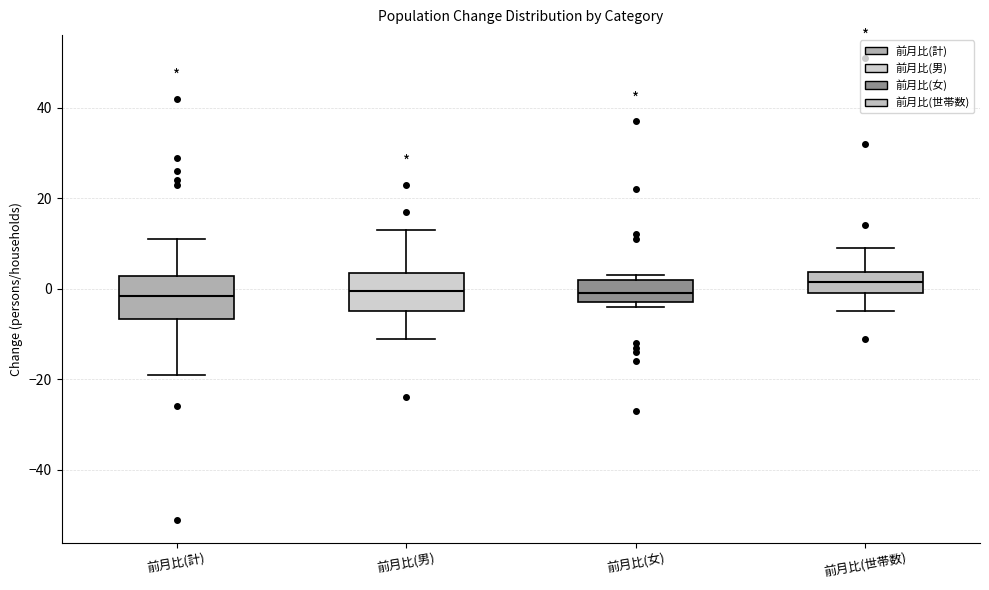

Reading left to right, transcribe this box plot: for each box, give where its median line is, the range the box spans, and where its two whiskers end, as read against the y-axis. The values are not printed on the chart, so give them approximately, as read against the axis.

前月比(計): median -2, box -6 to 2, whiskers -18 to 12
前月比(男): median 0, box -4 to 4, whiskers -10 to 14
前月比(女): median 0, box -2 to 2, whiskers -4 to 4
前月比(世帯数): median 2, box 0 to 4, whiskers -4 to 10